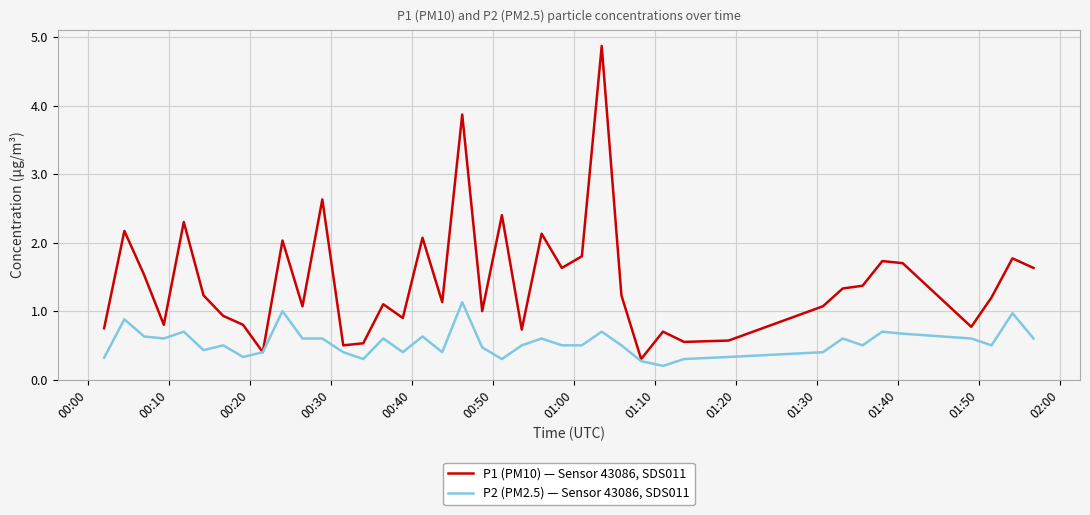

Which series has the widest spread of values?

P1 (PM10) — Sensor 43086, SDS011